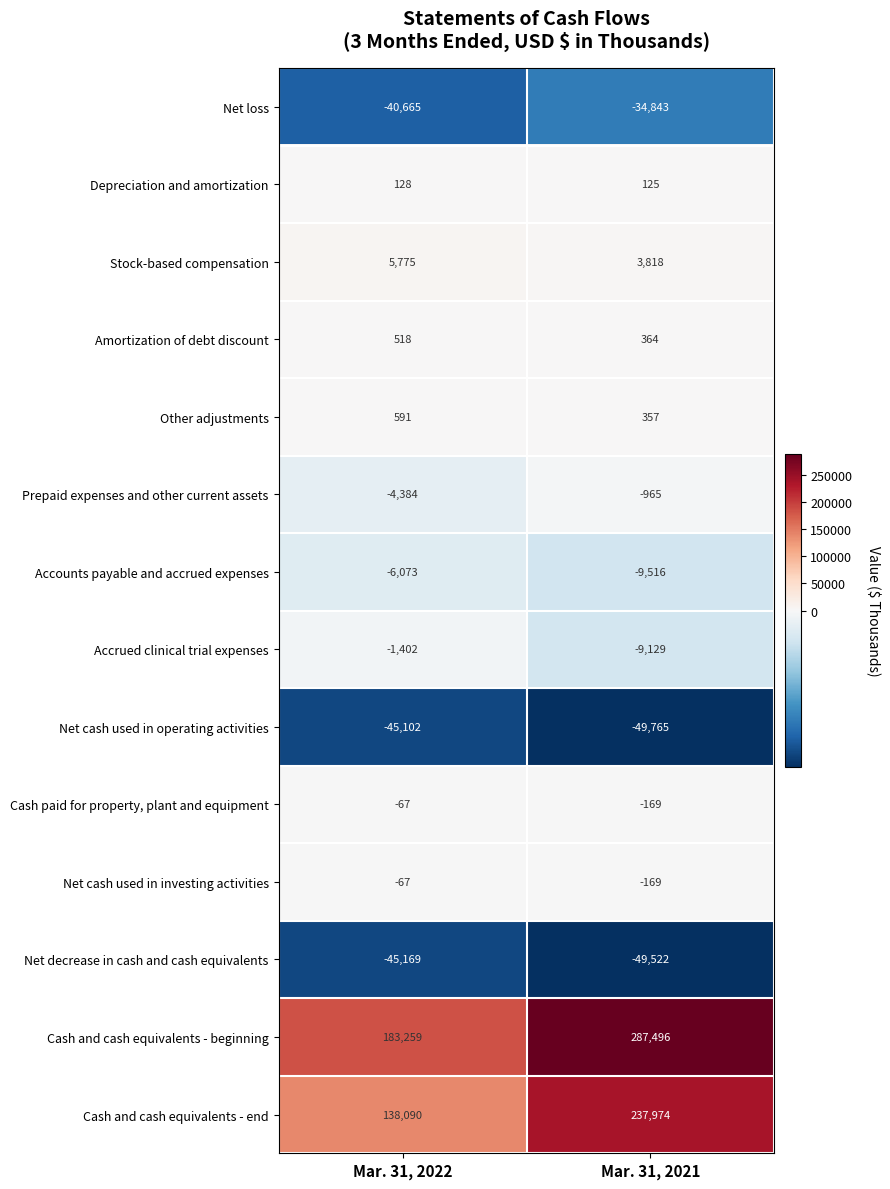

Reading left to right, what are all the values shown in this chart?

Net loss: -40665	-34843
Depreciation and amortization: 128	125
Stock-based compensation: 5775	3818
Amortization of debt discount: 518	364
Other adjustments: 591	357
Prepaid expenses and other current assets: -4384	-965
Accounts payable and accrued expenses: -6073	-9516
Accrued clinical trial expenses: -1402	-9129
Net cash used in operating activities: -45102	-49765
Cash paid for property, plant and equipment: -67	-169
Net cash used in investing activities: -67	-169
Net decrease in cash and cash equivalents: -45169	-49522
Cash and cash equivalents - beginning: 183259	287496
Cash and cash equivalents - end: 138090	237974